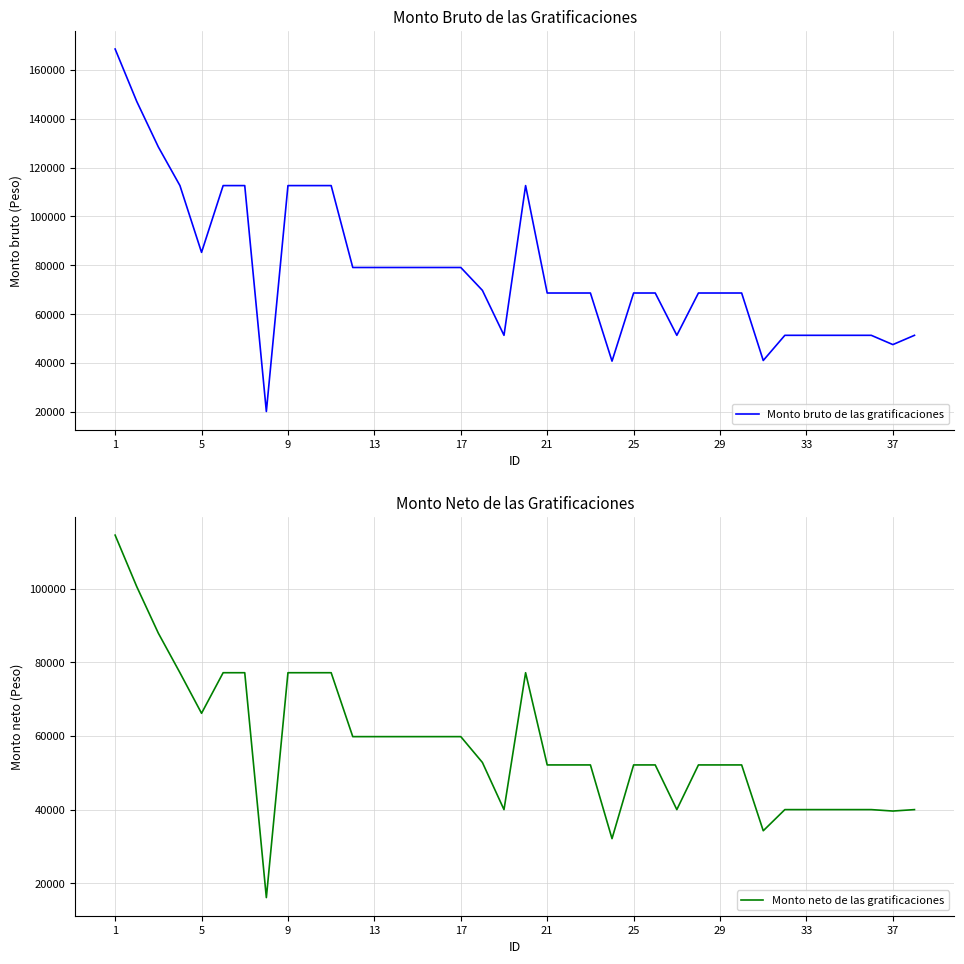

True or false: Monto neto de las gratificaciones and Monto bruto de las gratificaciones intersect in this chart.

False